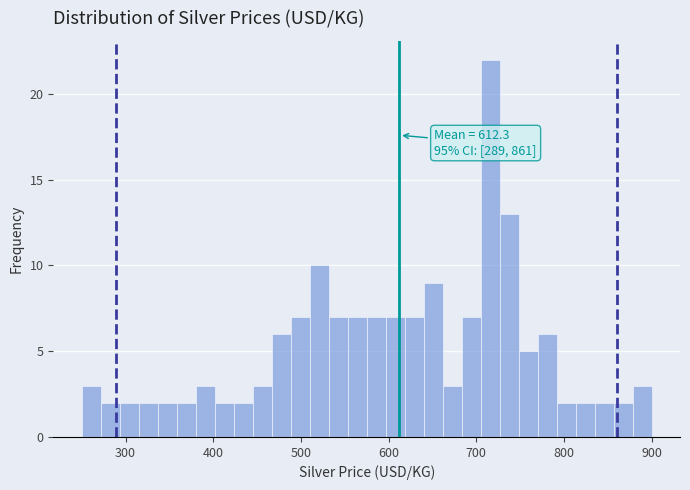

Around what value on the x-axis is the tallest bar? Give the approximate position of its centre, as read against the axis.

720